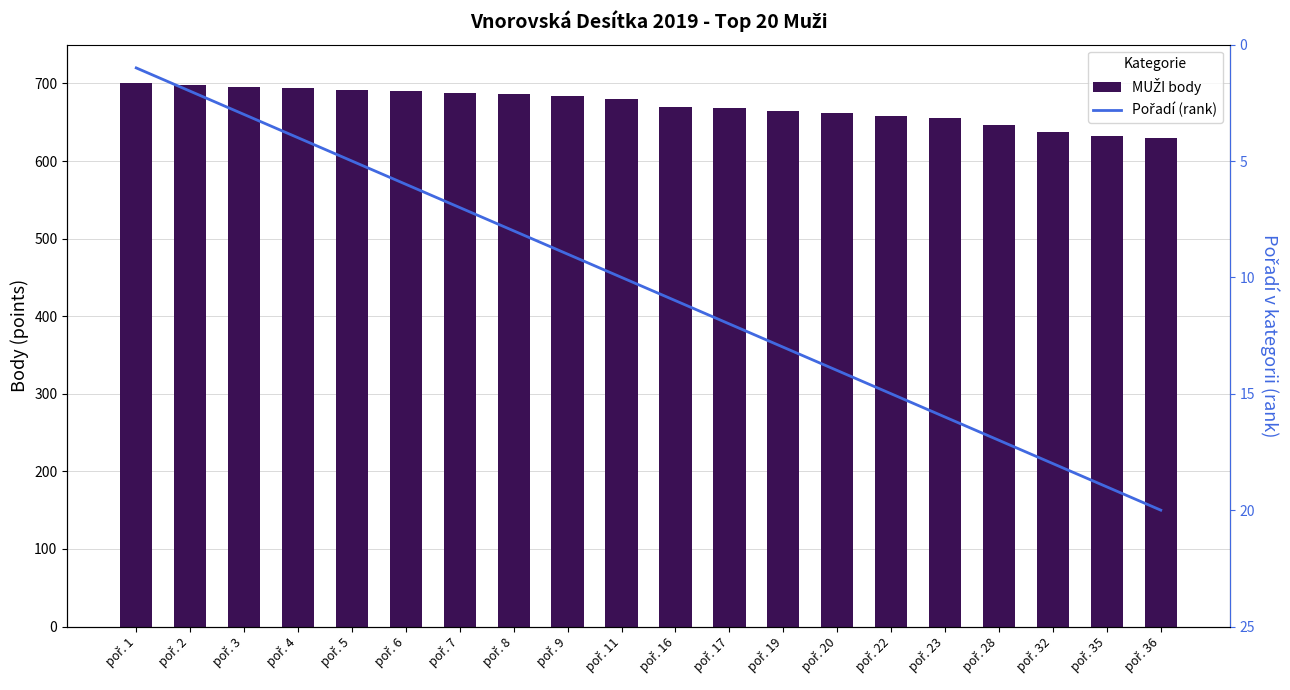

What is the value of the MUŽI body bar at the 1st from the left?

700